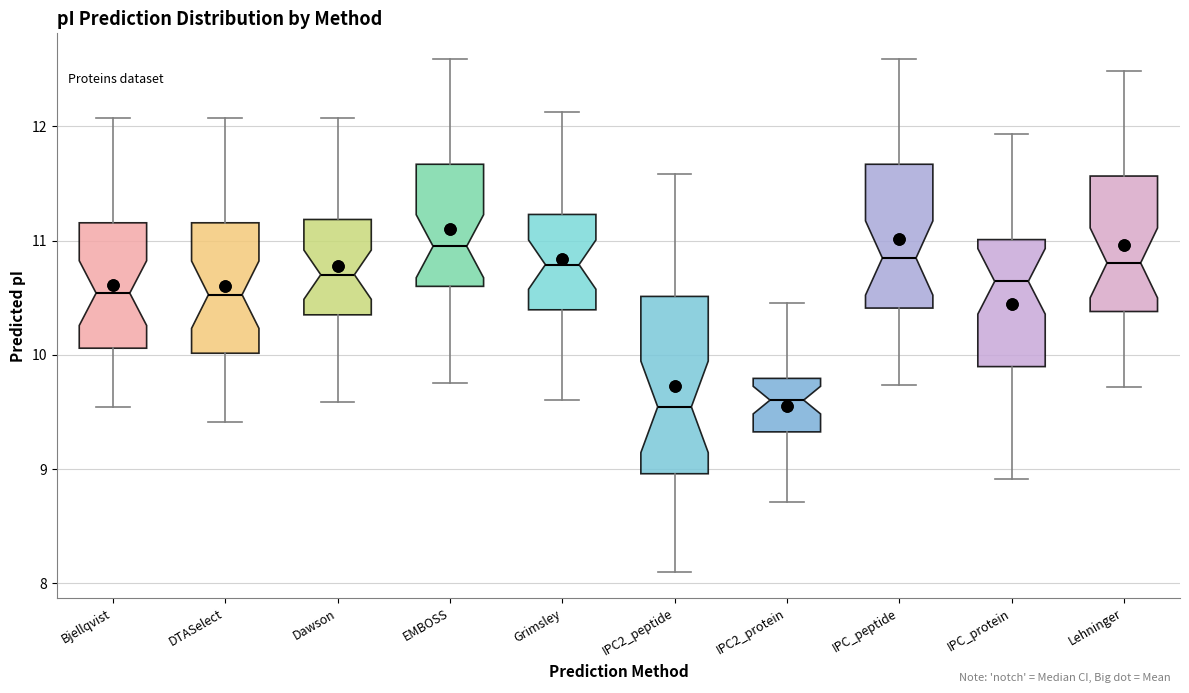

Where does the median line of the box for Dawson sit on the y-axis? The values are not printed on the chart, so give them approximately, as read against the axis.

10.7